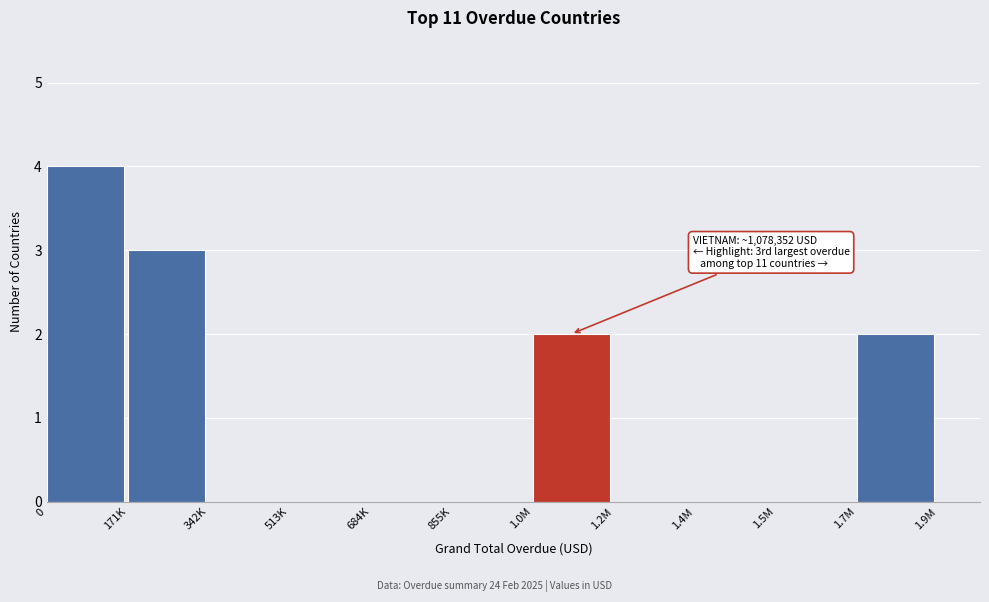

Reading left to right, transcribe all the data shown in this chart.

0=4	171K=3	342K=0	513K=0	684K=0	855K=0	1.0M=2	1.2M=0	1.4M=0	1.5M=0	1.7M=2